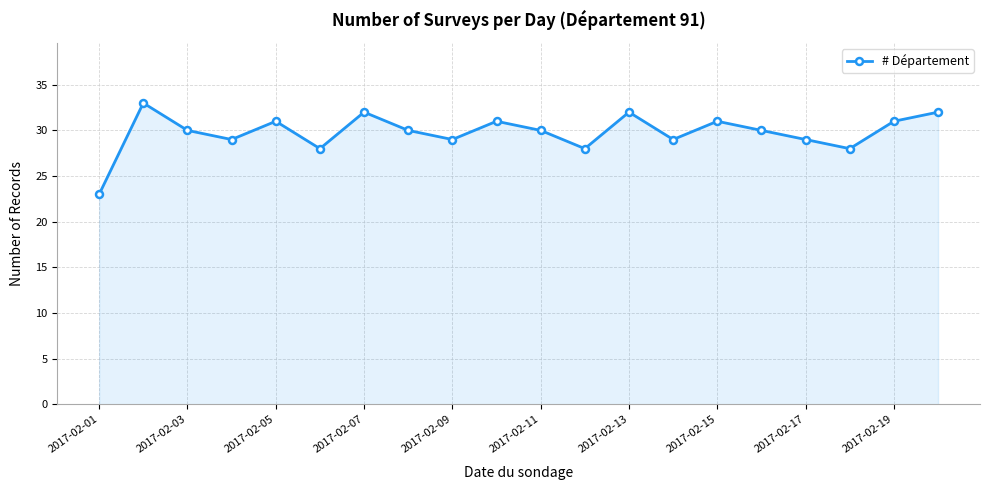

Reading right to left, list all the values displayed in this chart.

32	31	28	29	30	31	29	32	28	30	31	29	30	32	28	31	29	30	33	23